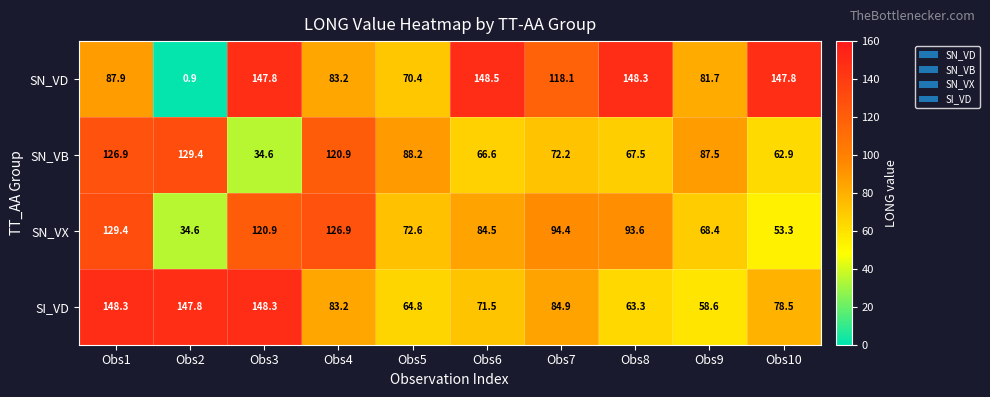

At Obs6, list the series in order from largest to smallest.

SN_VD, SN_VX, SI_VD, SN_VB